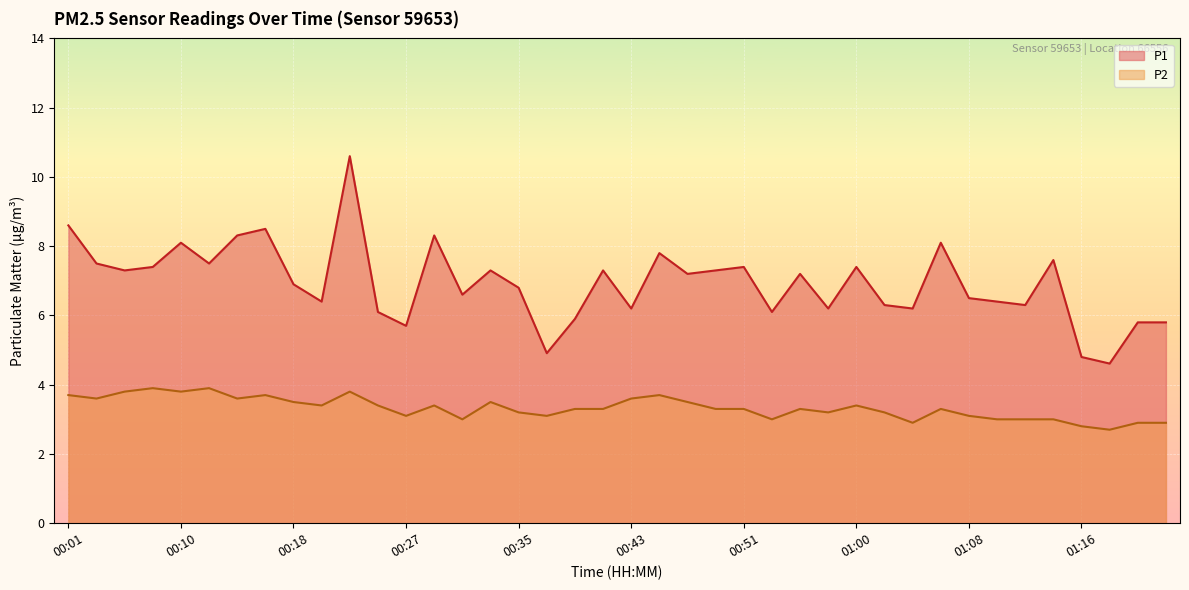

Where is P1 nearest to the value 7?

00:18